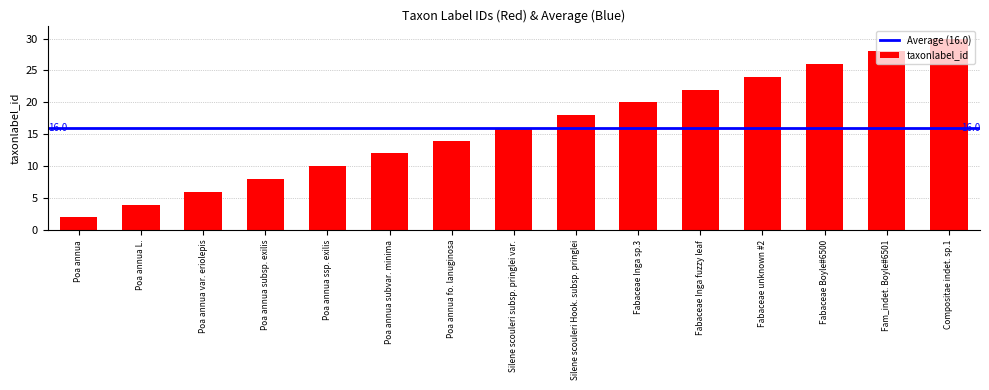

Rank the categories by value from lowest to highest.

Poa annua, Poa annua L., Poa annua var. eriolepis, Poa annua subsp. exilis, Poa annua ssp. exilis, Poa annua subvar. minima, Poa annua fo. lanuginosa, Silene scouleri subsp. pringlei var., Silene scouleri Hook. subsp. pringlei, Fabaceae Inga sp.3, Fabaceae Inga fuzzy leaf, Fabaceae unknown #2, Fabaceae Boyle#6500, Fam_indet. Boyle#6501, Compositae indet. sp.1